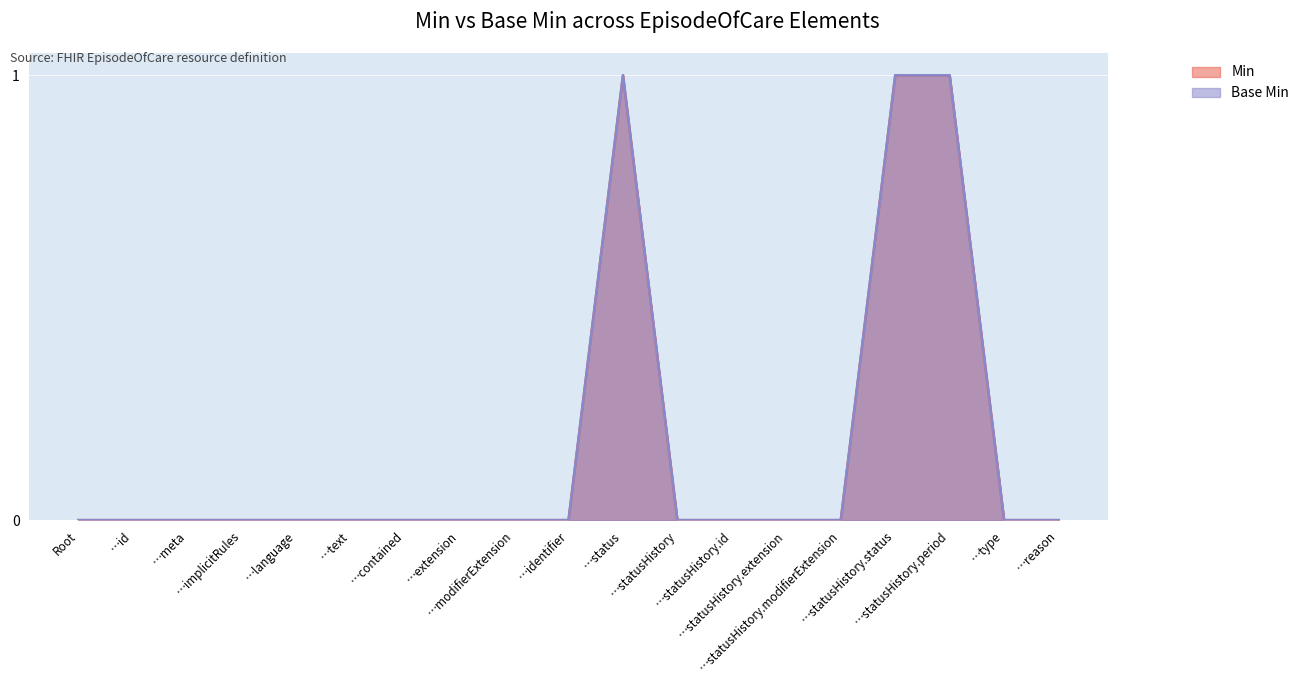

What is the label of the 14th point from the left?

…statusHistory.extension